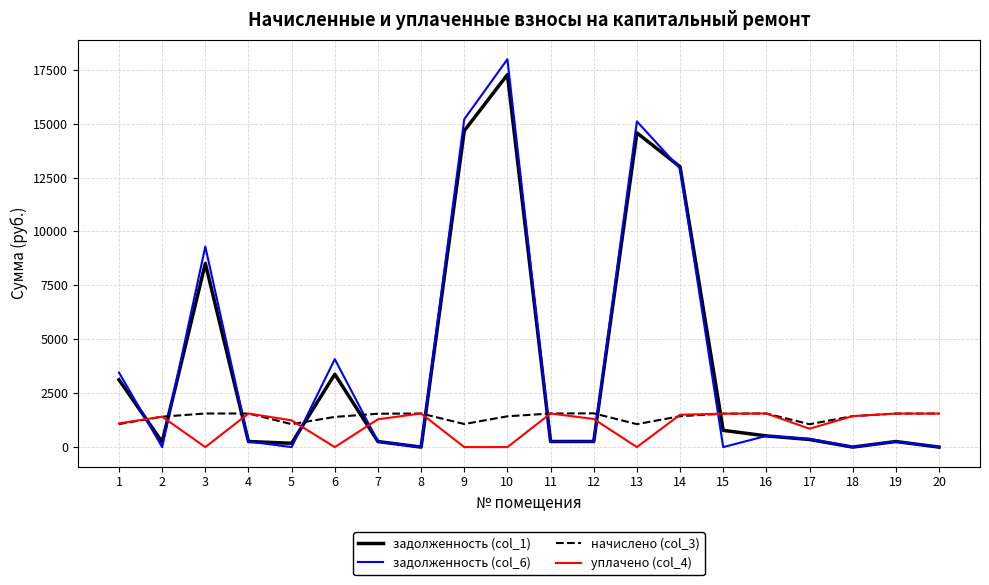

Which series has the largest range (max minus min)?

задолженность (col_6)